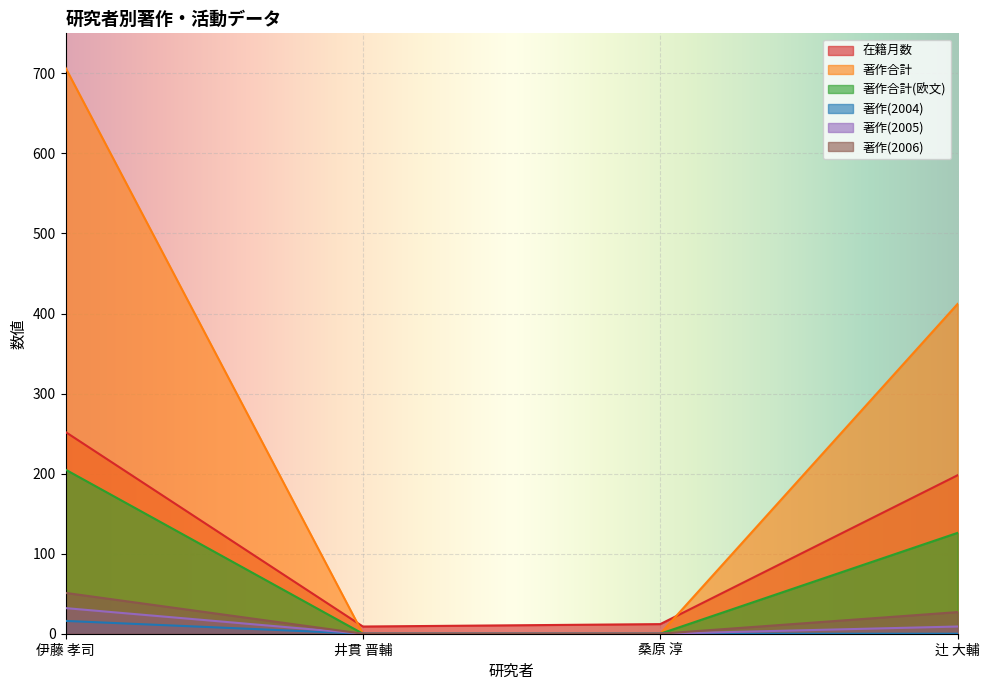

True or false: 著作(2005) and 著作合計 cross at least once.

False